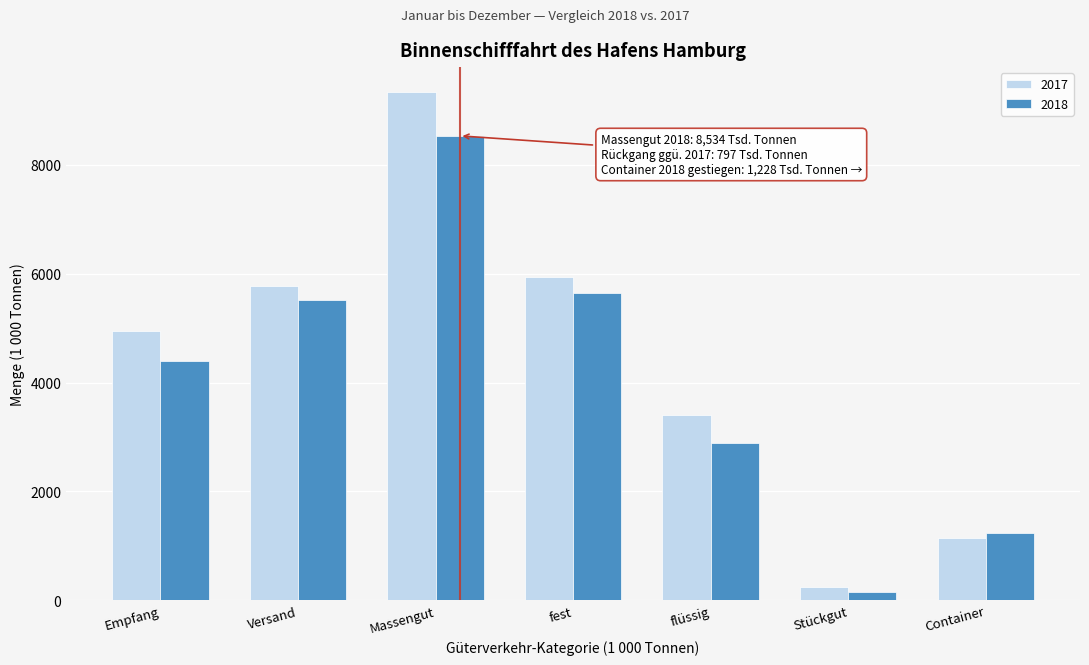

Reading right to left, transcribe all the data shown in this chart.

2017: Container=1144.5	Stückgut=234.4	flüssig=3398.2	fest=5932.9	Massengut=9331.1	Versand=5768.7	Empfang=4941.3
2018: Container=1228.4	Stückgut=146.3	flüssig=2891.8	fest=5642.3	Massengut=8534.1	Versand=5511.6	Empfang=4397.2